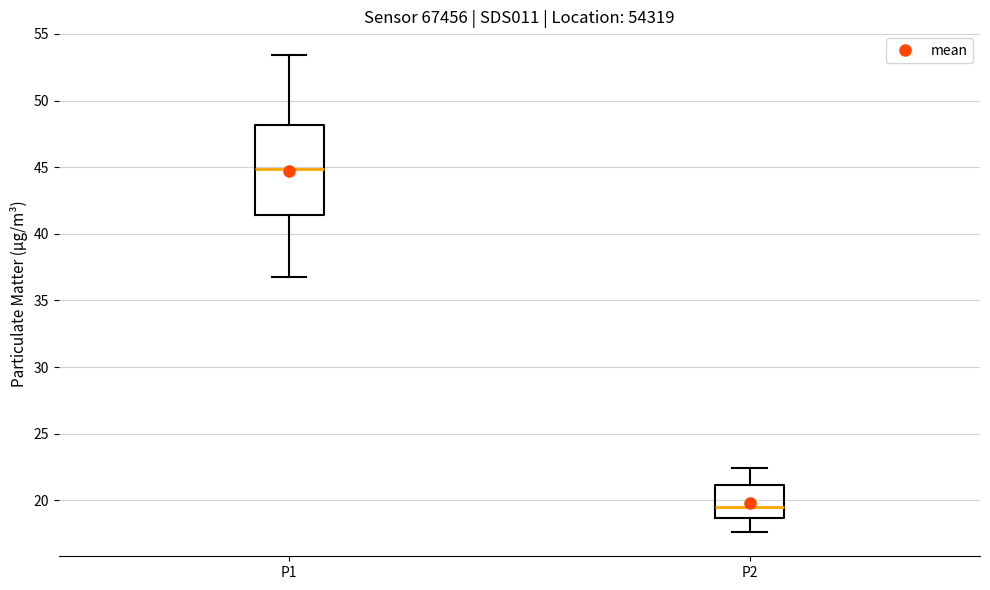

Which box is the tallest, from its lower edge to its upper edge?

P1